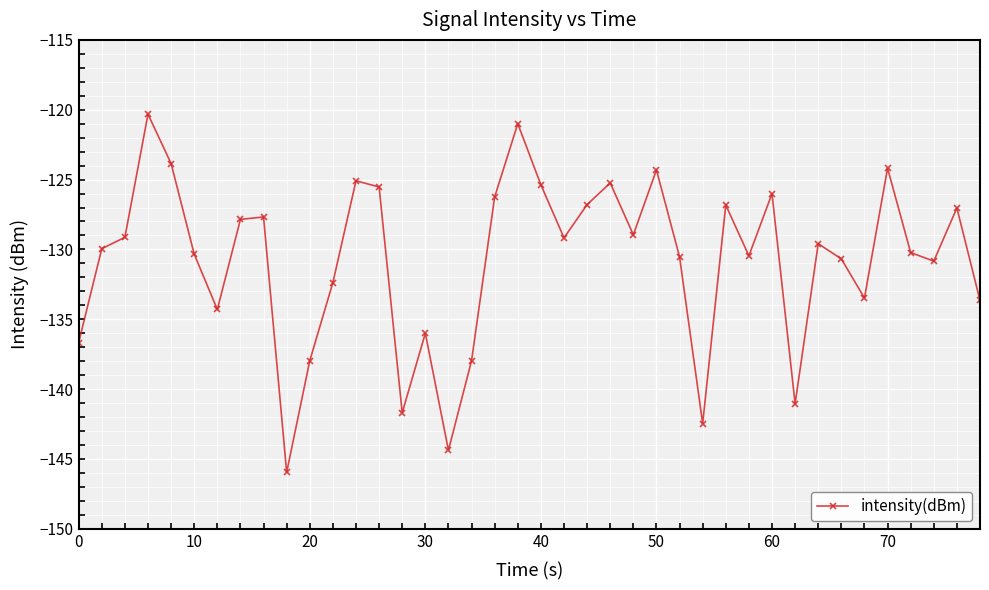

Does the chart display data point markers on the line(s)?

Yes